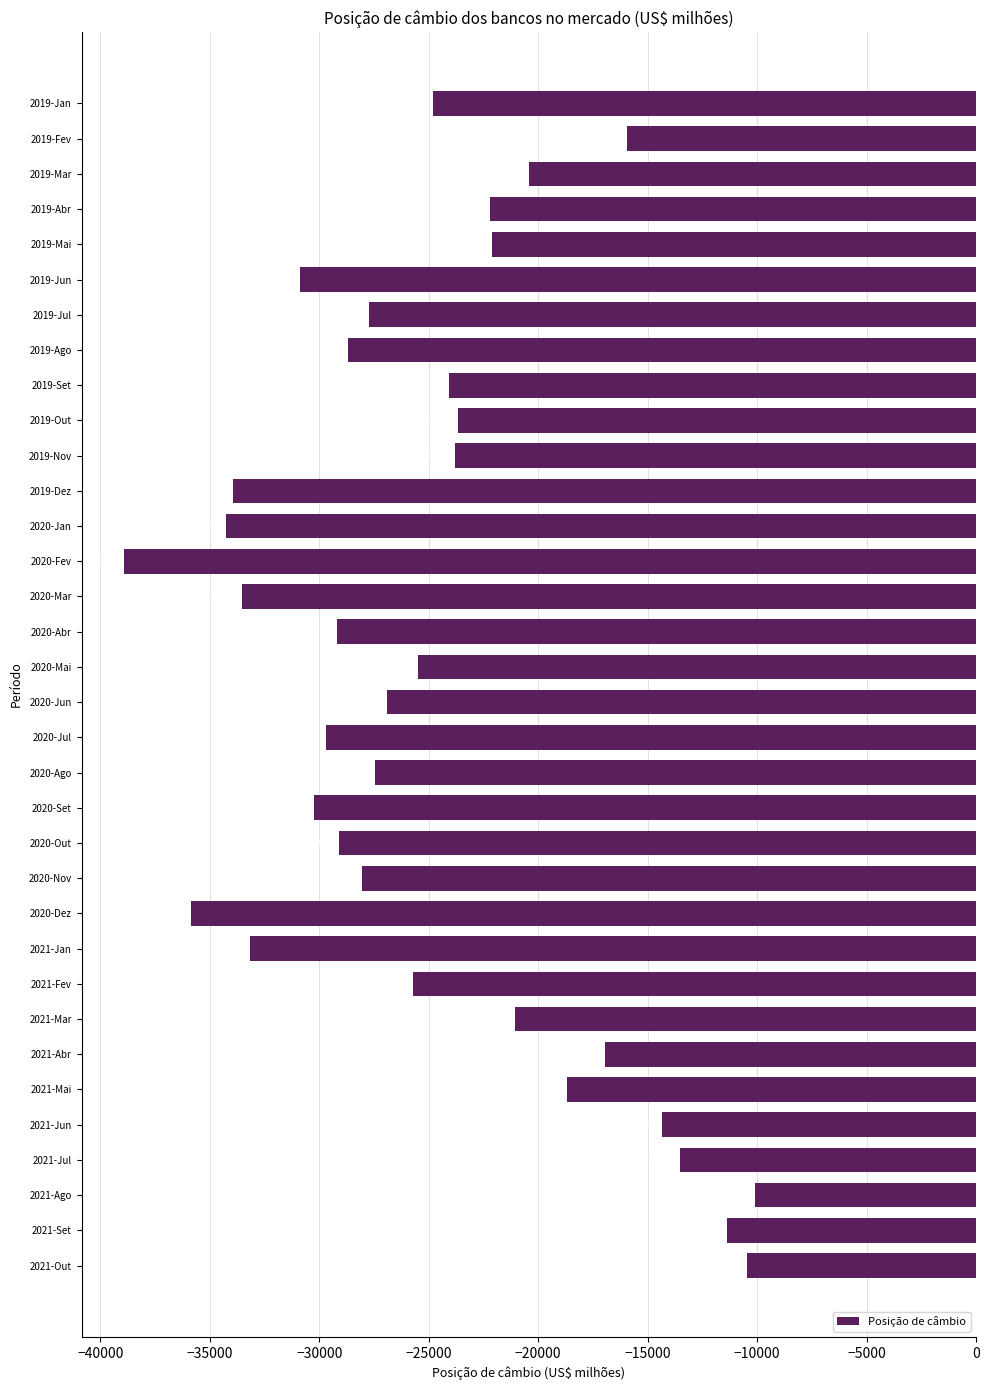

Rank the categories by value from highest to lowest.

2021-Ago, 2021-Out, 2021-Set, 2021-Jul, 2021-Jun, 2019-Fev, 2021-Abr, 2021-Mai, 2019-Mar, 2021-Mar, 2019-Mai, 2019-Abr, 2019-Out, 2019-Nov, 2019-Set, 2019-Jan, 2020-Mai, 2021-Fev, 2020-Jun, 2020-Ago, 2019-Jul, 2020-Nov, 2019-Ago, 2020-Out, 2020-Abr, 2020-Jul, 2020-Set, 2019-Jun, 2021-Jan, 2020-Mar, 2019-Dez, 2020-Jan, 2020-Dez, 2020-Fev